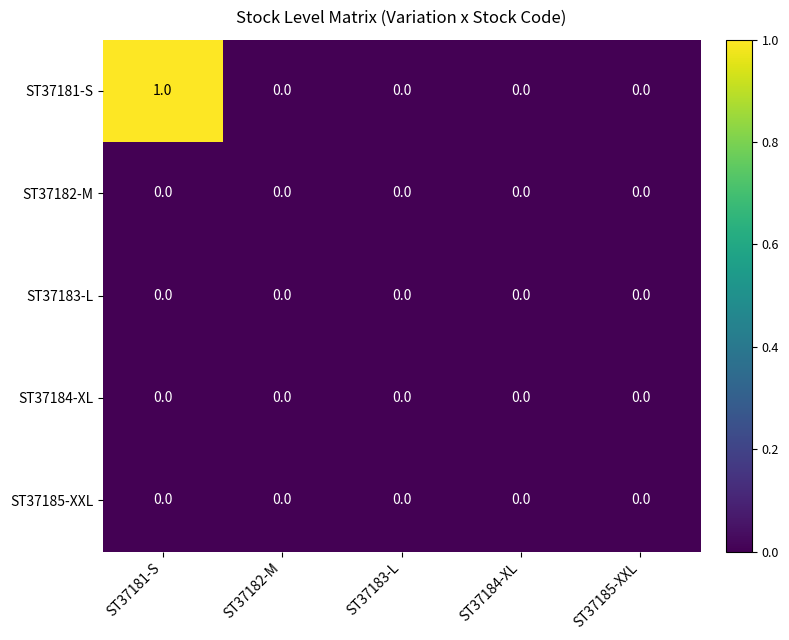

Which series has the largest total across all categories?

ST37181-S